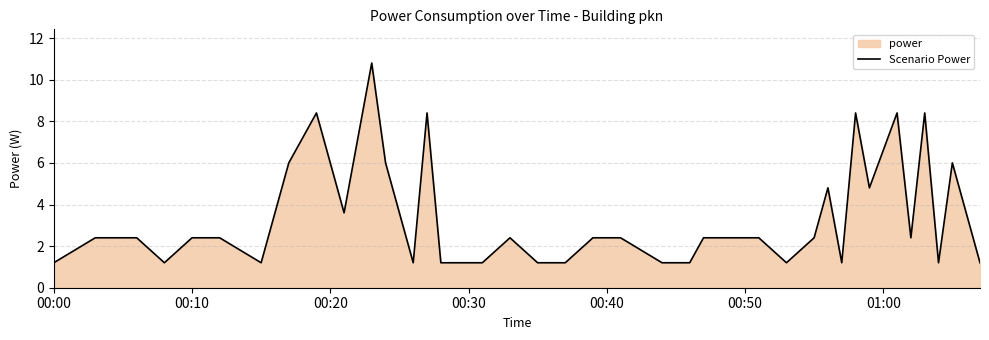

How many points are higher than both their immediate neighbors (excluding endpoints)?

9